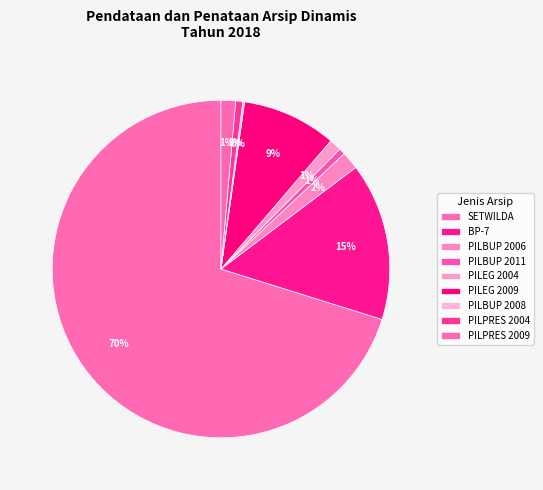

To the nearest percent, what is the difference between the PILEG 2004 and SETWILDA slice percentages?

69%